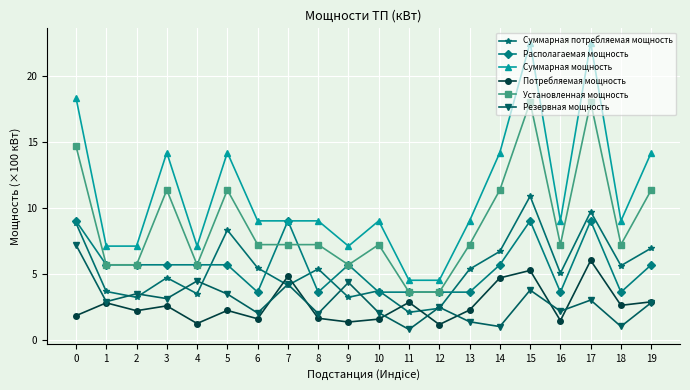

The Установленная мощность series shows 4.1 at 13. True or false?

False